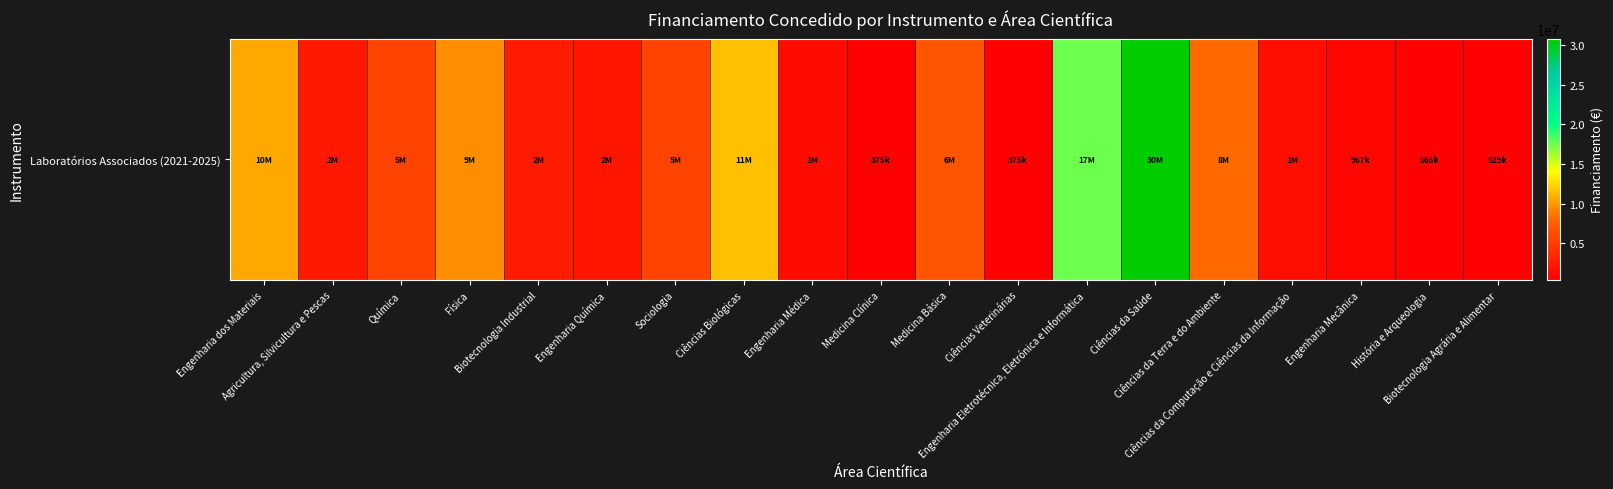

What is the sum of the values at Medicina Clínica and História e Arqueologia?

940125